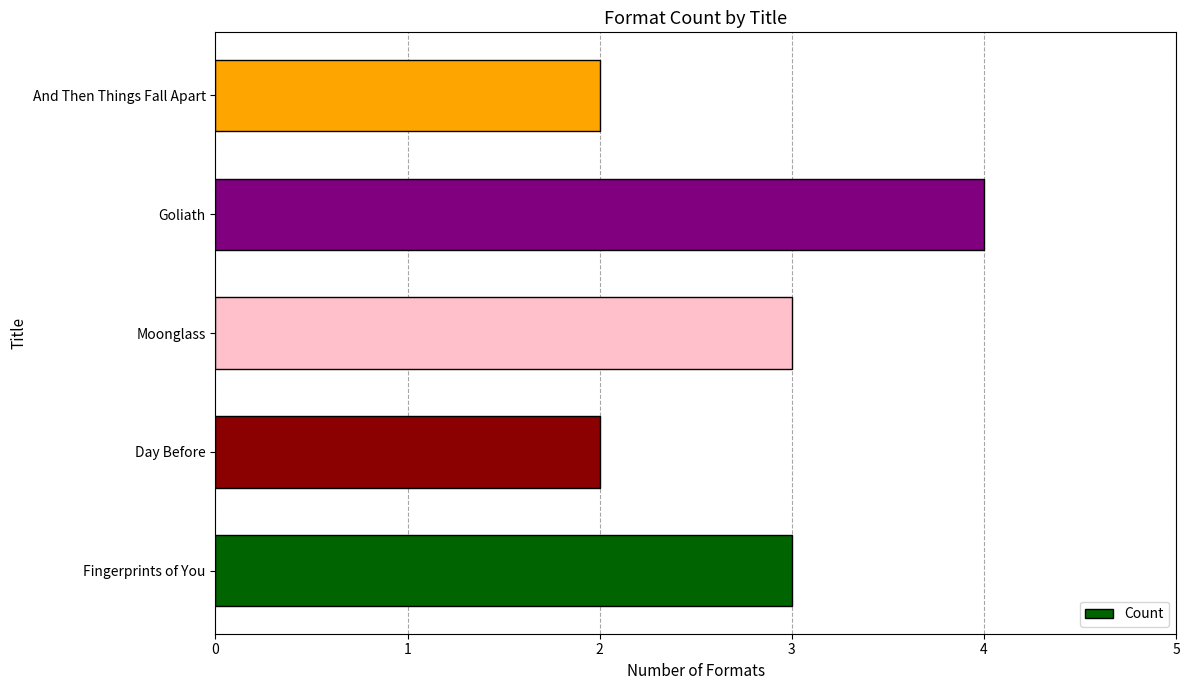

Count the number of categories in the chart.

5